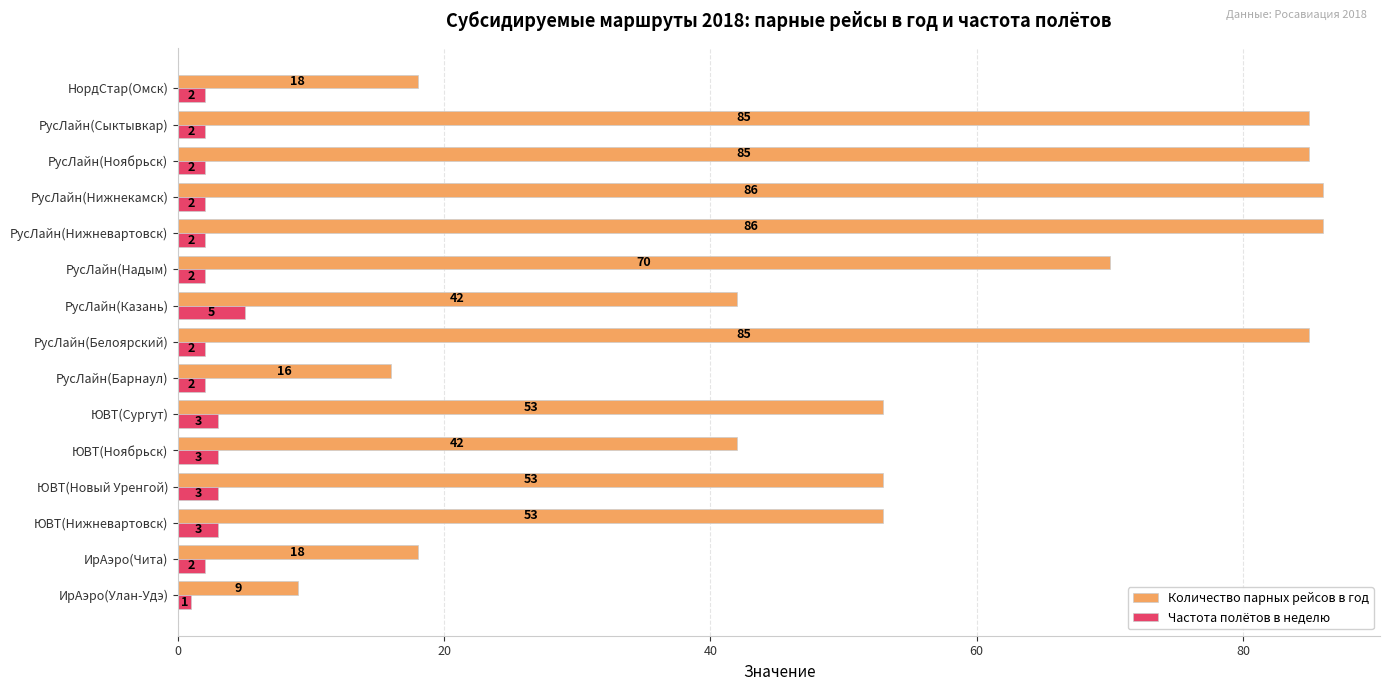

At ЮВТ(Сургут), list the series in order from smallest to largest.

Частота полётов в неделю, Количество парных рейсов в год